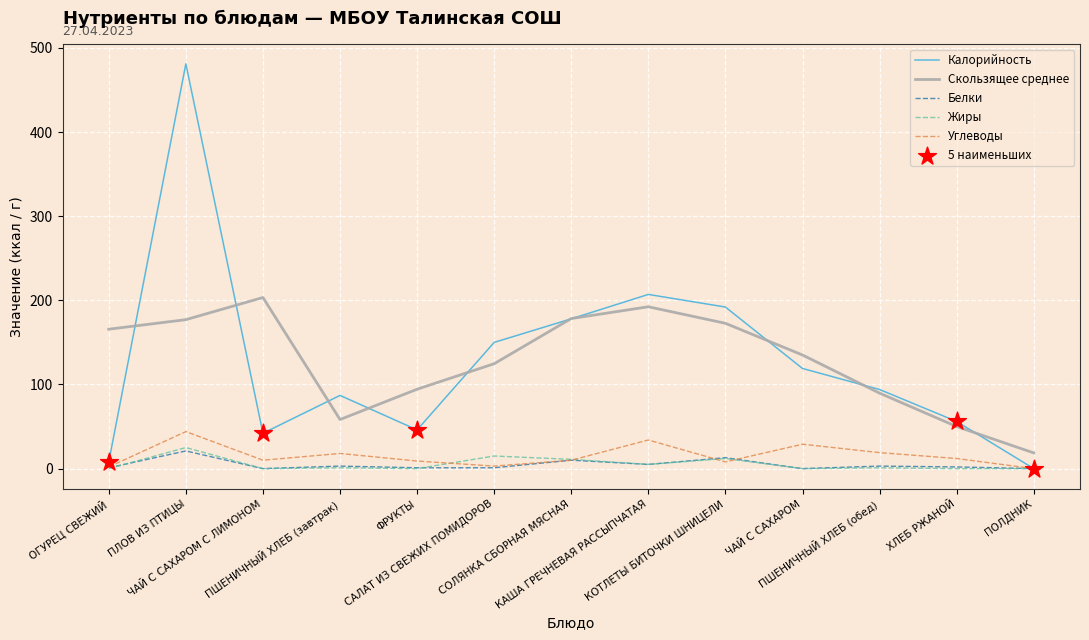

What is the total value across all series at ХЛЕБ РЖАНОЙ?

120.0